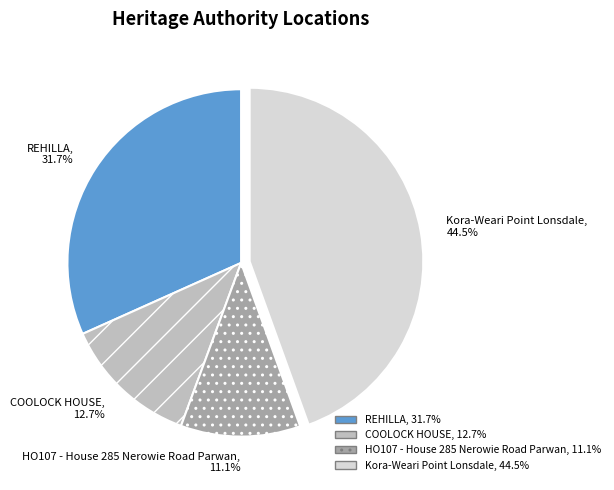

Does COOLOCK HOUSE represent more than half of the total?

No